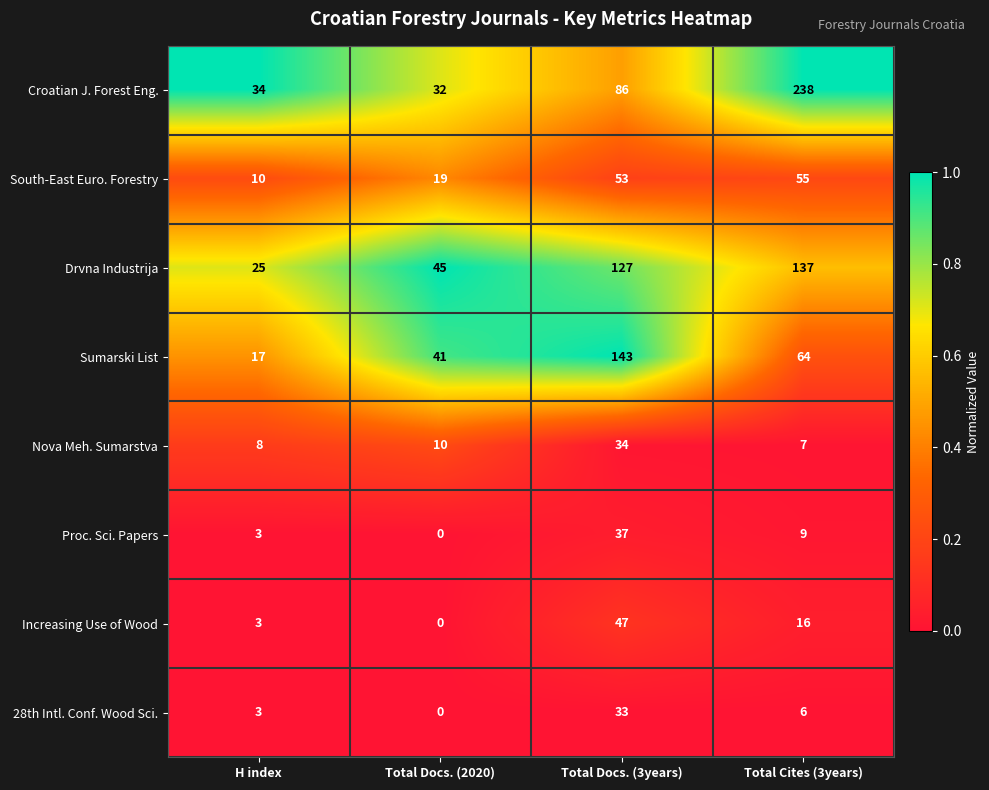

At which category does the chart reach its minimum across all series?

Total Docs. (2020)